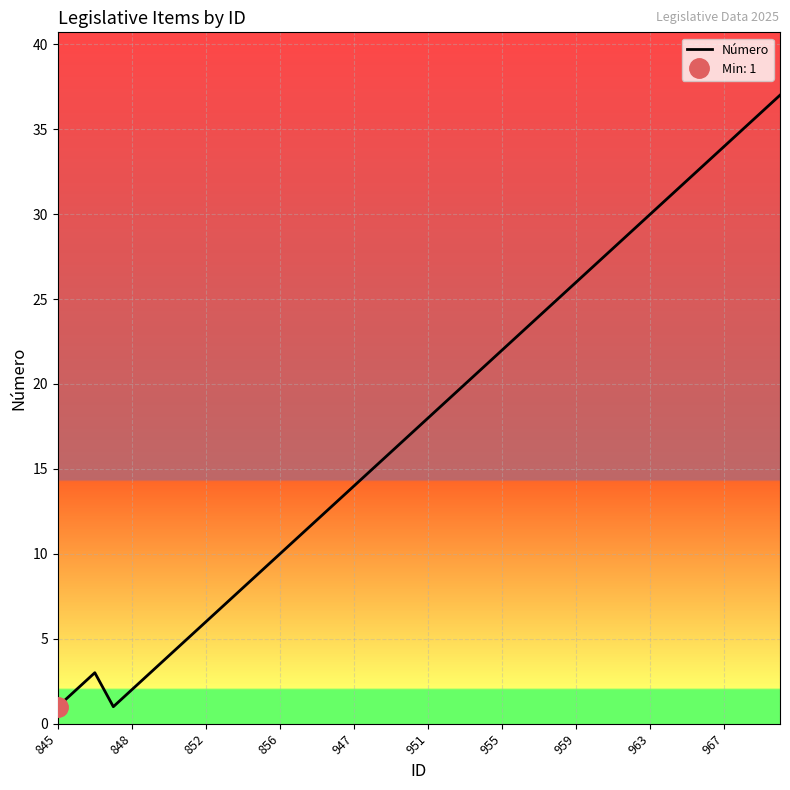

What is the highest value of the Número series?

37